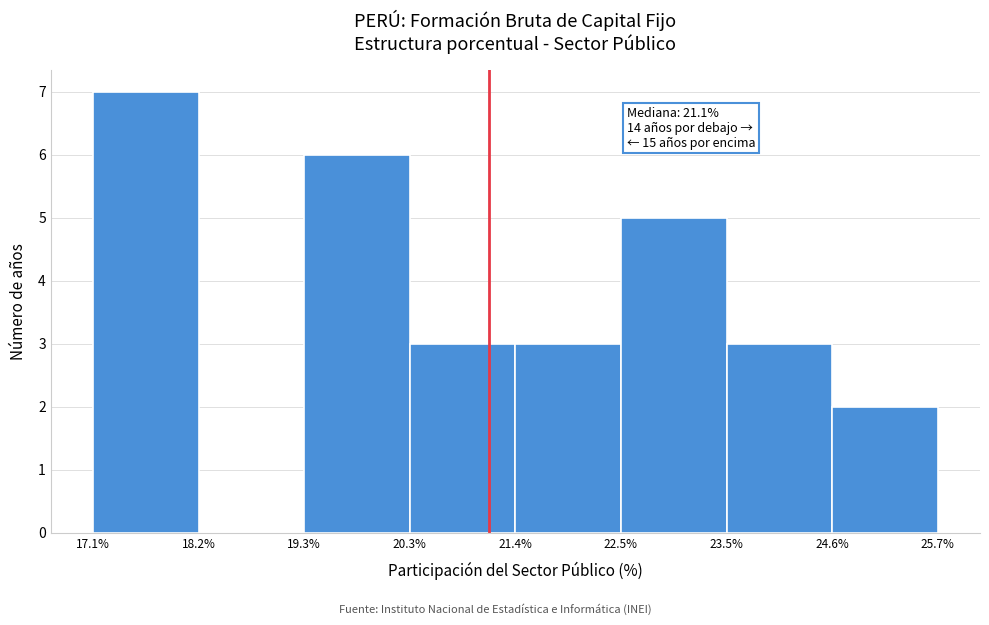

Which range on the x-axis has the tallest bar?

17.1% to 18.2%